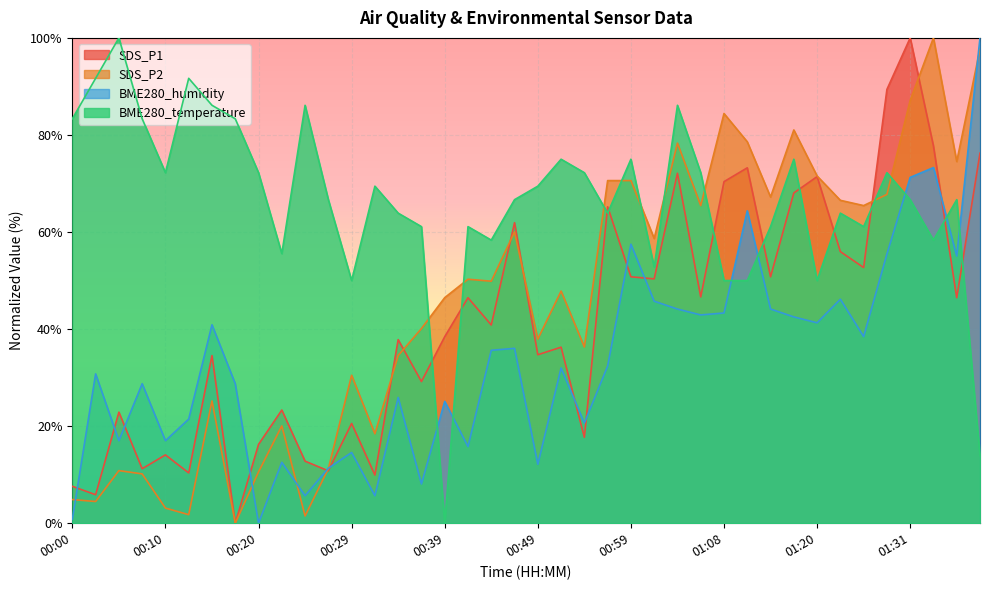

Does the chart display data point markers on the line(s)?

No